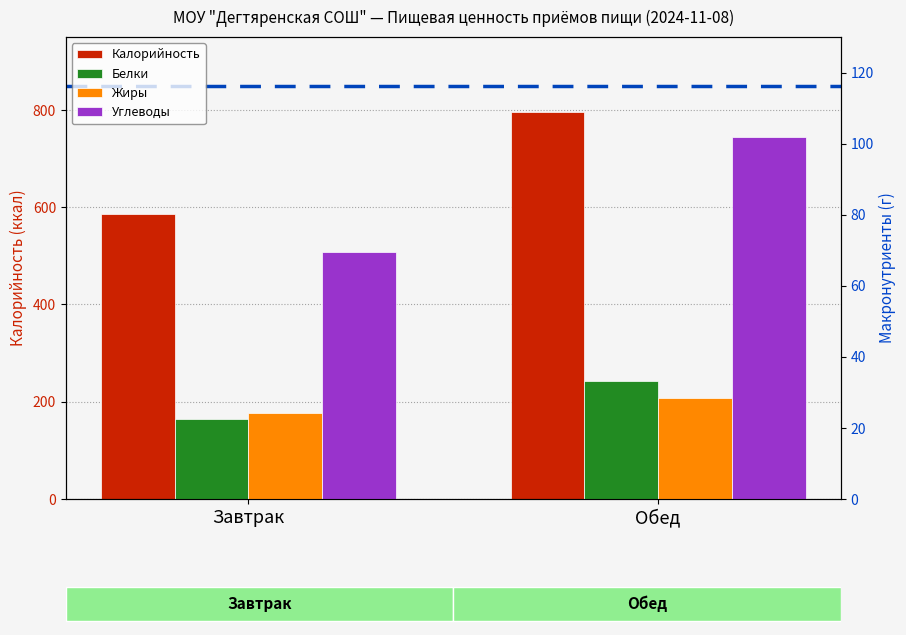

At which label is Калорийность closest to 691?

Завтрак